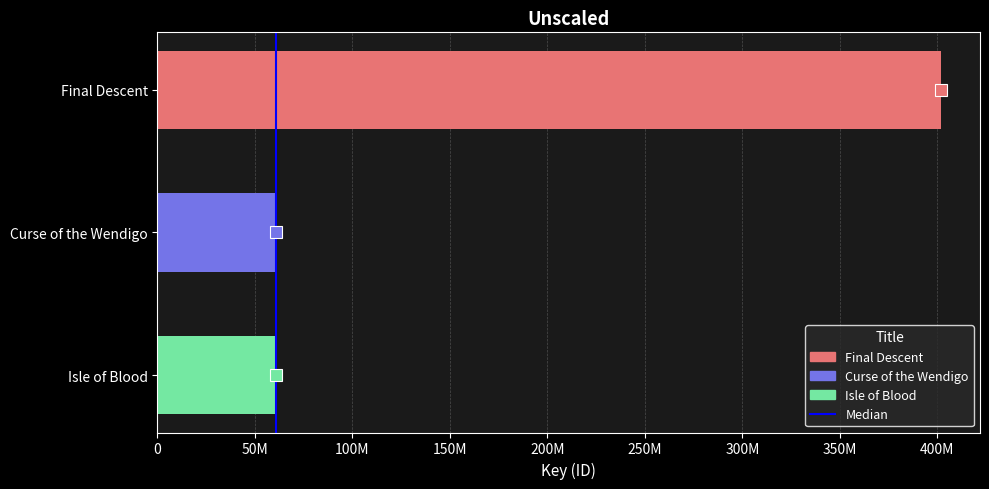

Does the chart contain any negative values?

No